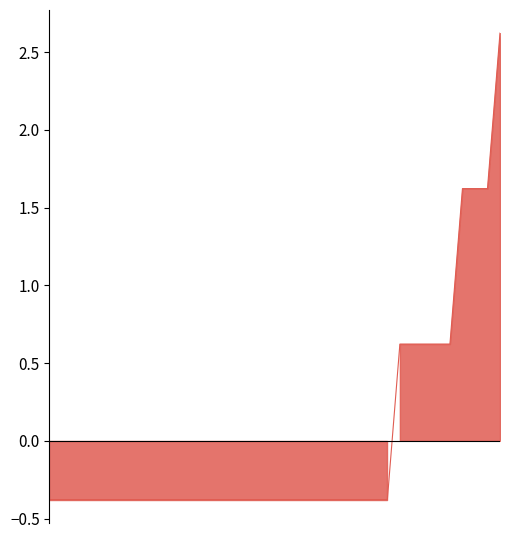

Is it true that the value at Κ.Υ. ΖΑΚΥΝΘΟΥ is 0?

False